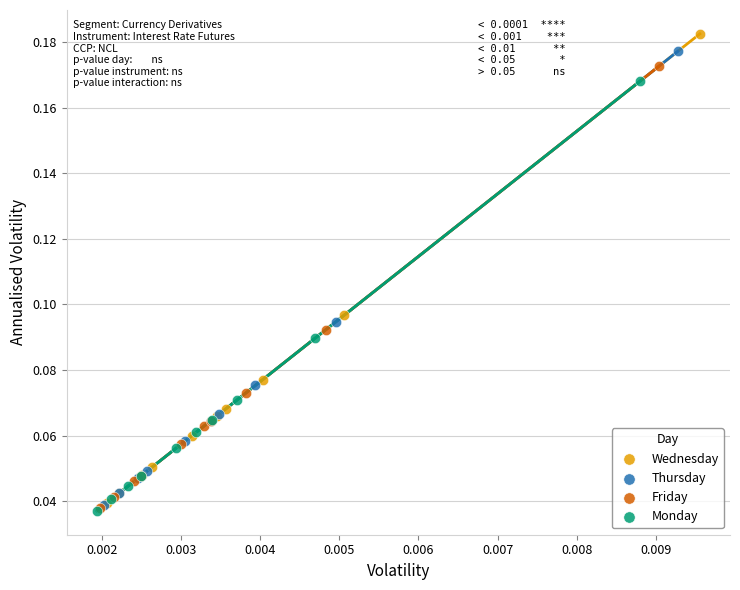

Which series has the widest spread of Y values?

Wednesday